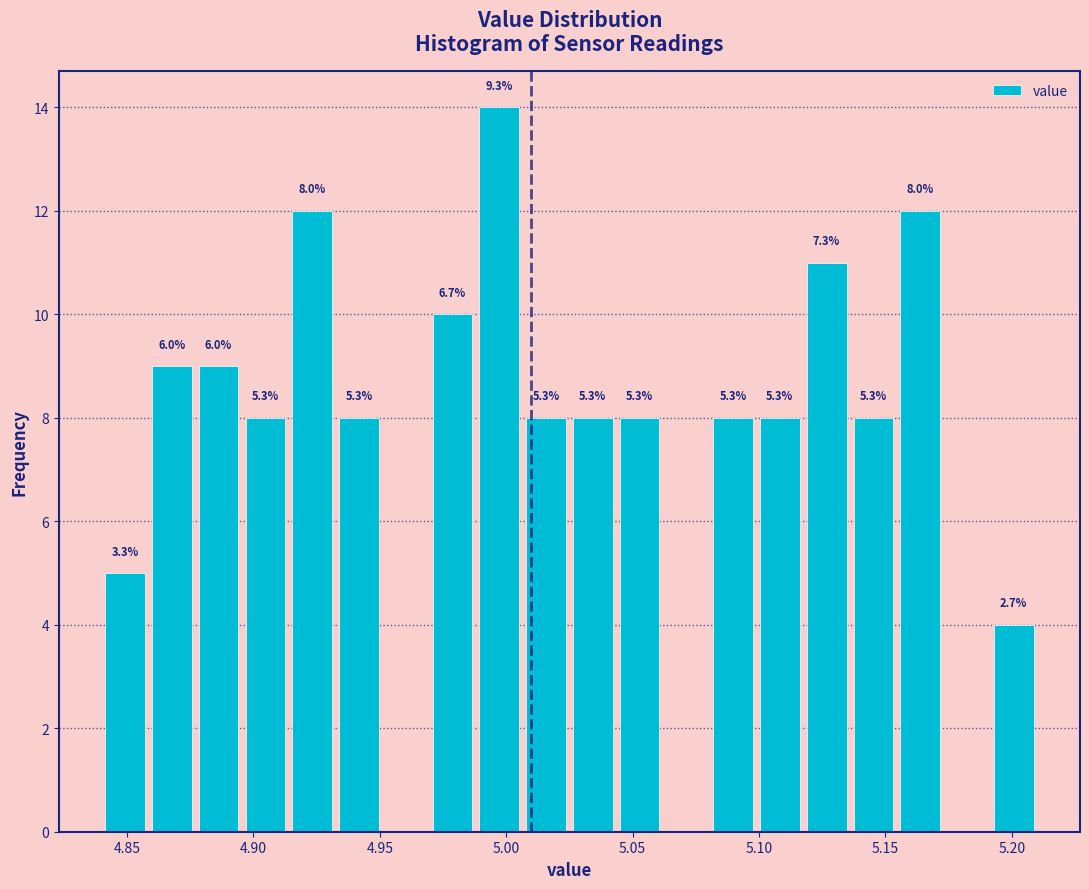

Read against the x-axis, roughly where is the centre of the tallest bar?

4.995